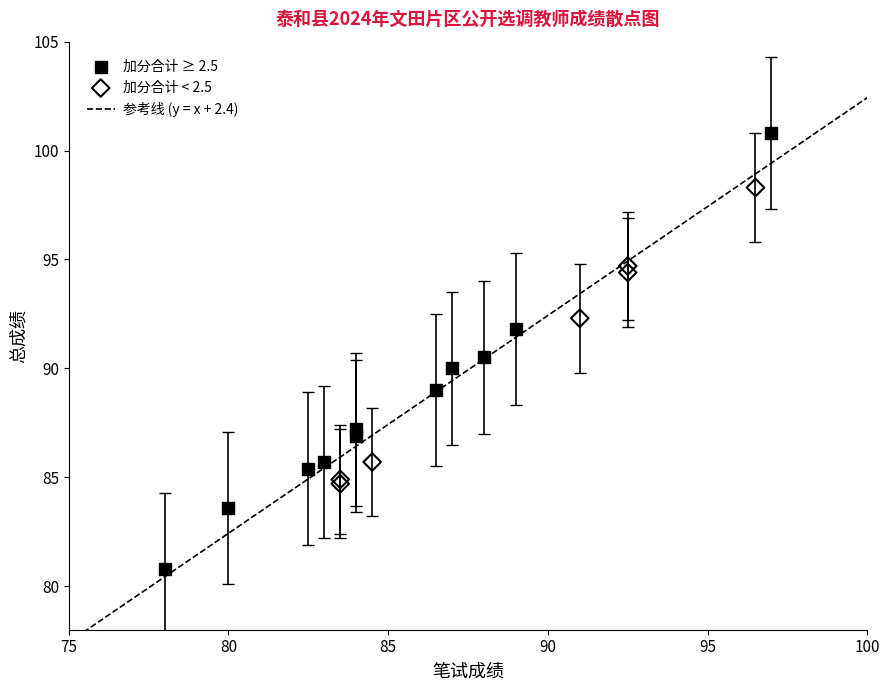

Which series reaches the maximum Y coordinate?

加分合计 ≥ 2.5